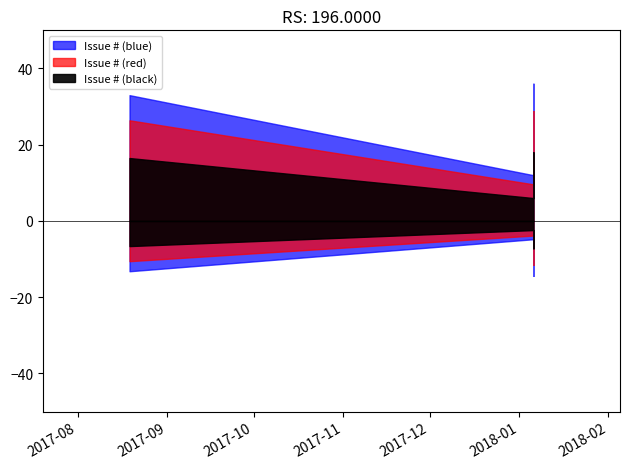

What is the ratio of the value at 2017-08-19 to the value at 2018-01-06?

1.1